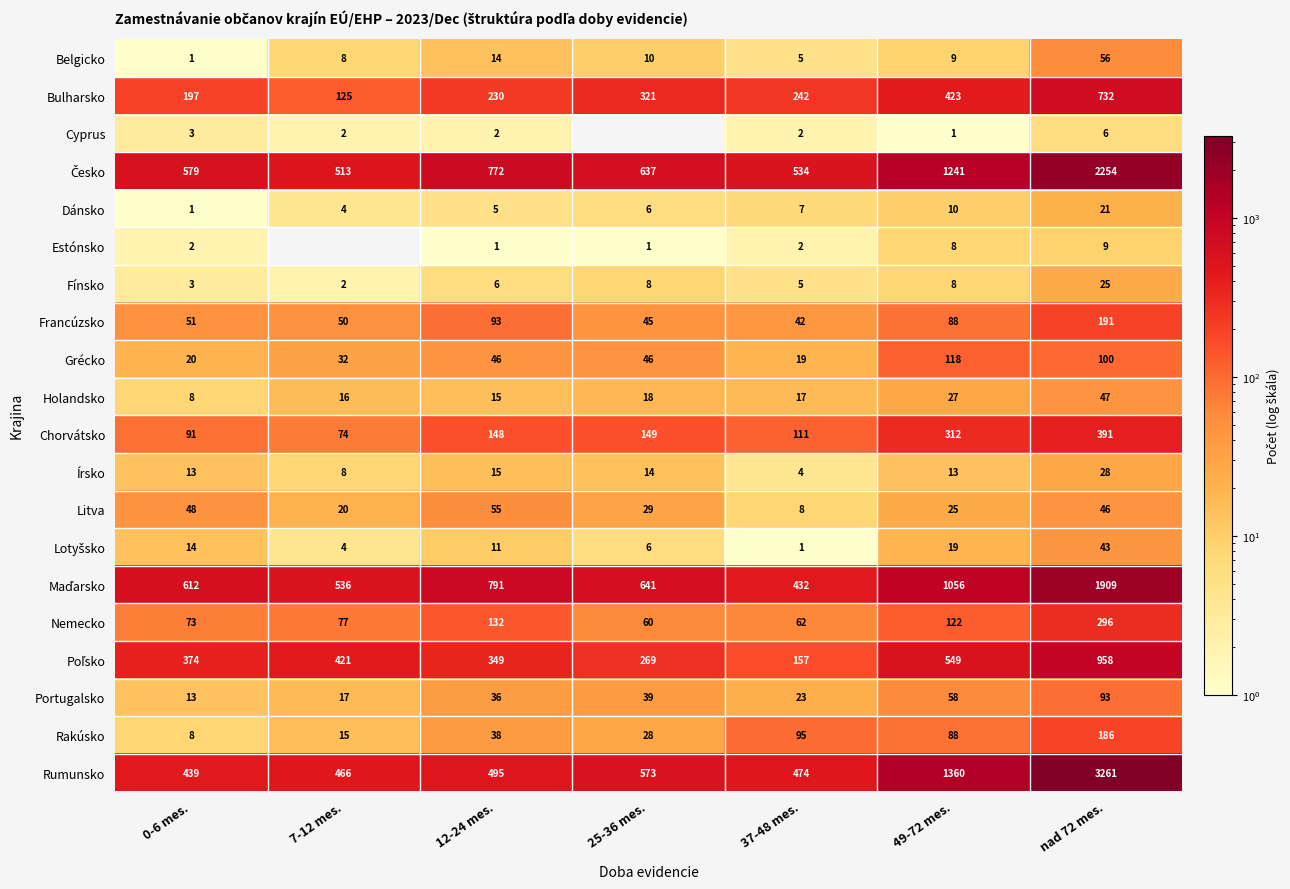

Which category has the lowest value in the Rumunsko series?

0-6 mes.